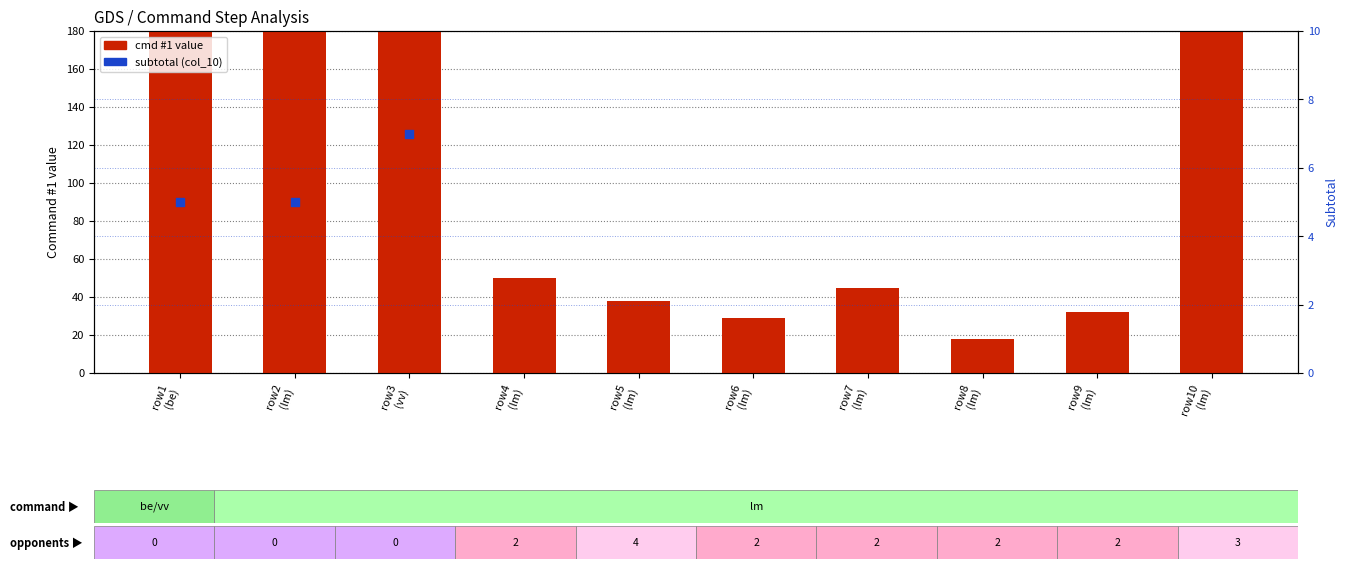

Which series reaches the maximum Y coordinate?

cmd #1 value